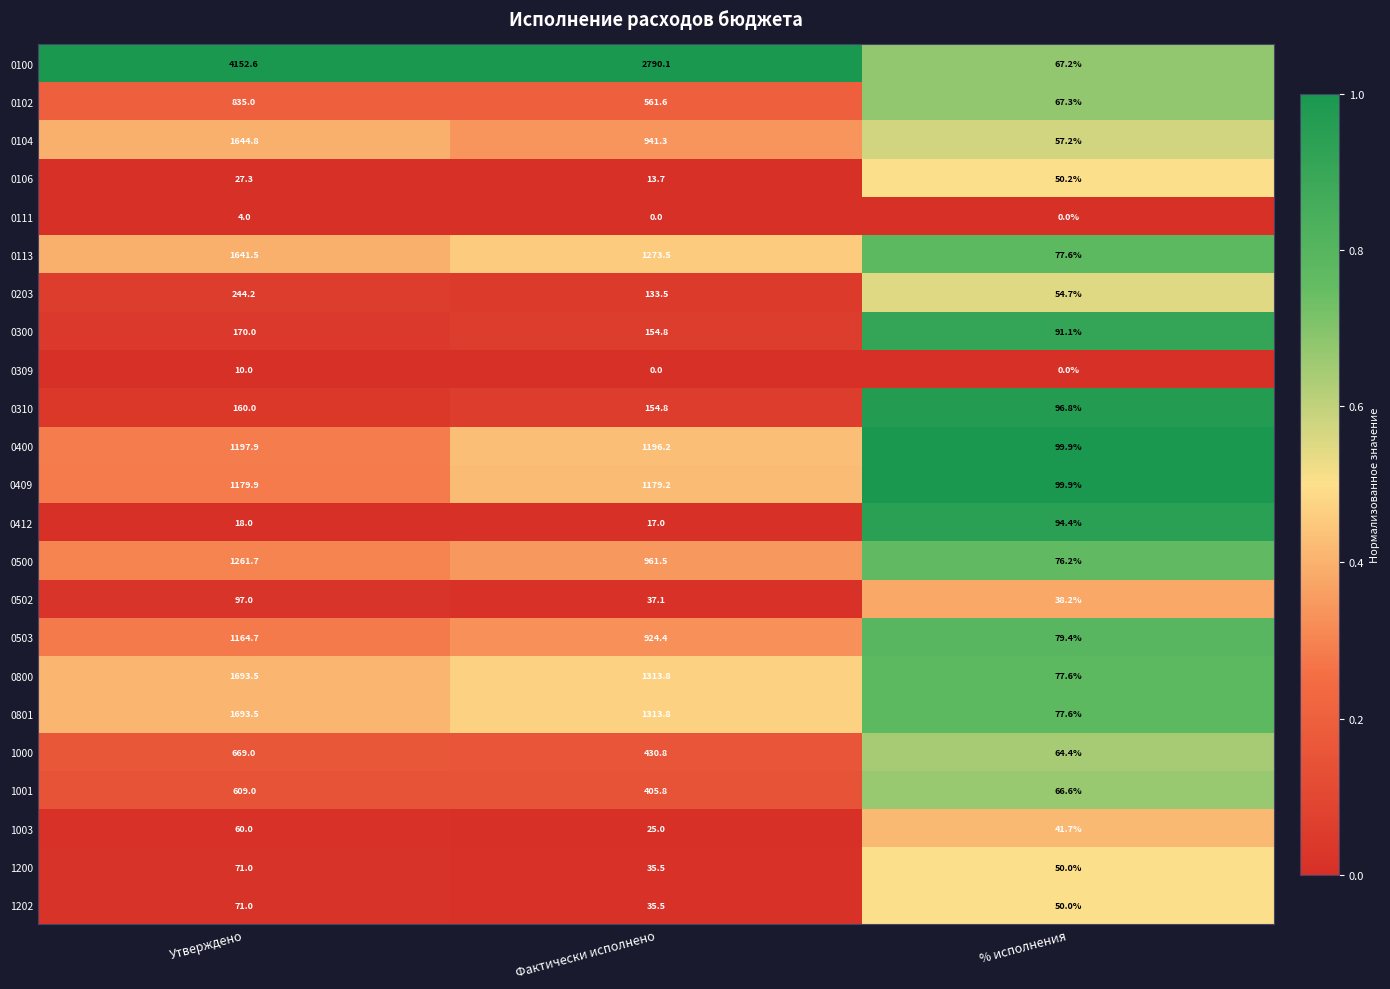

Which series has the largest total across all categories?

0100